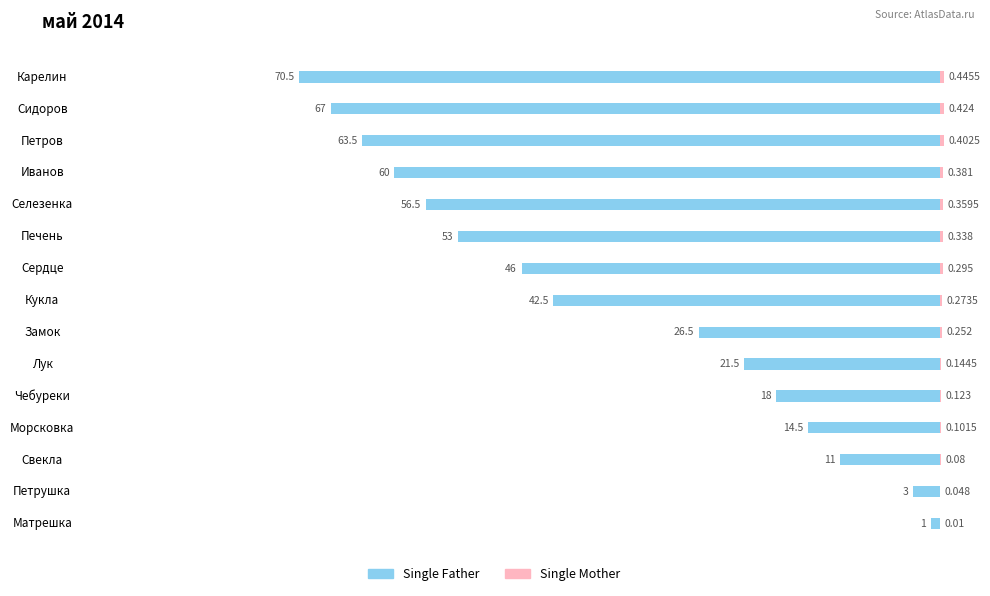

Is it true that Single Father equals -37.7 at Карелин?

False